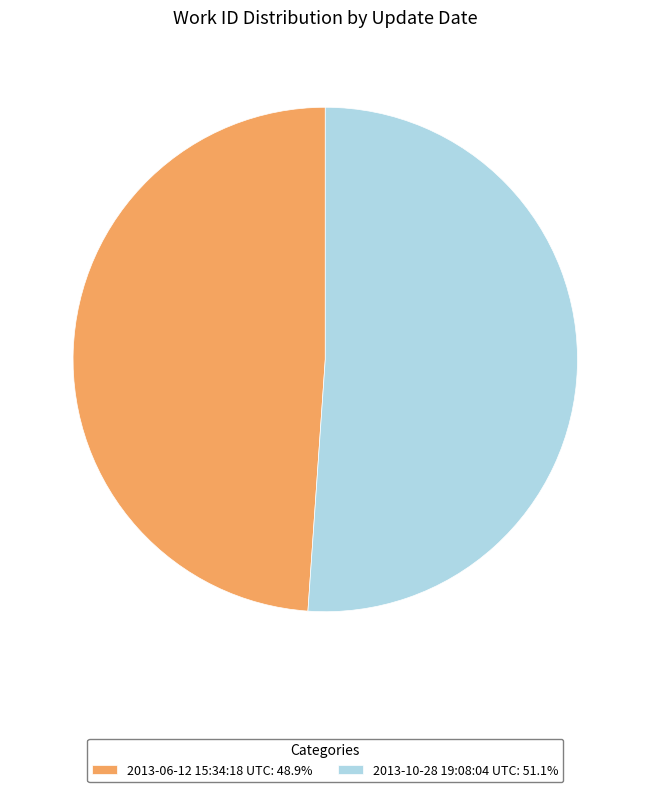

True or false: 2013-10-28 19:08:04 UTC accounts for 40% of the total.

False